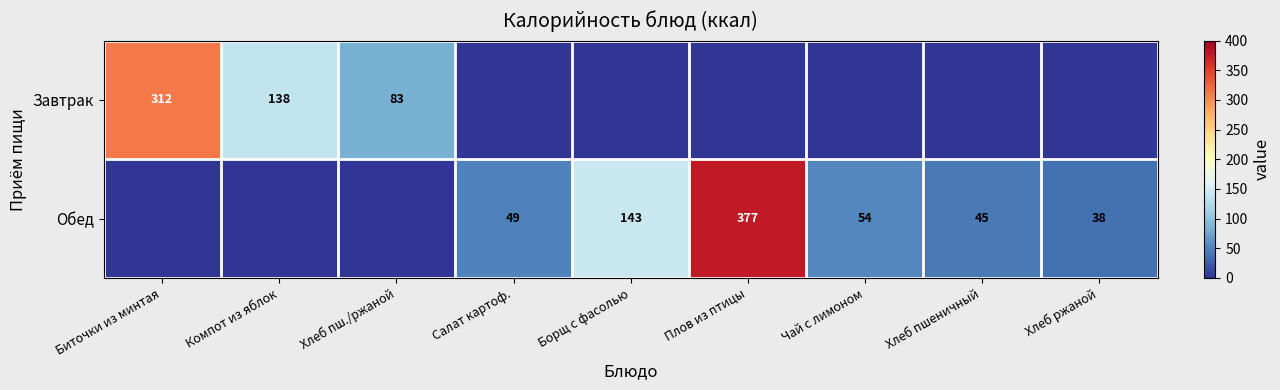

What is the difference between the Обед values at Хлеб ржаной and Чай с лимоном?

16